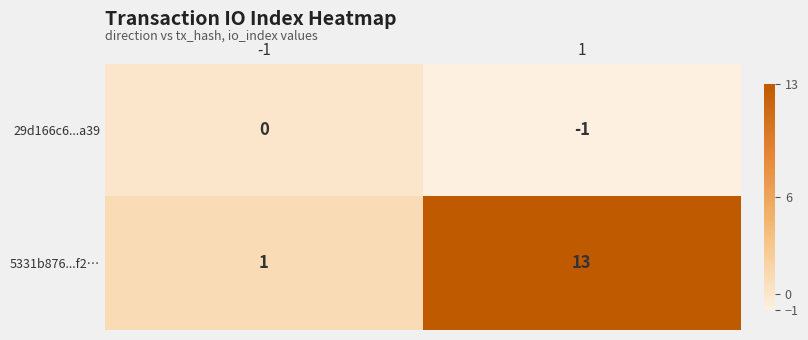

Reading left to right, transcribe all the data shown in this chart.

29d166c6...a39: 0	-1
5331b876...f2…: 1	13